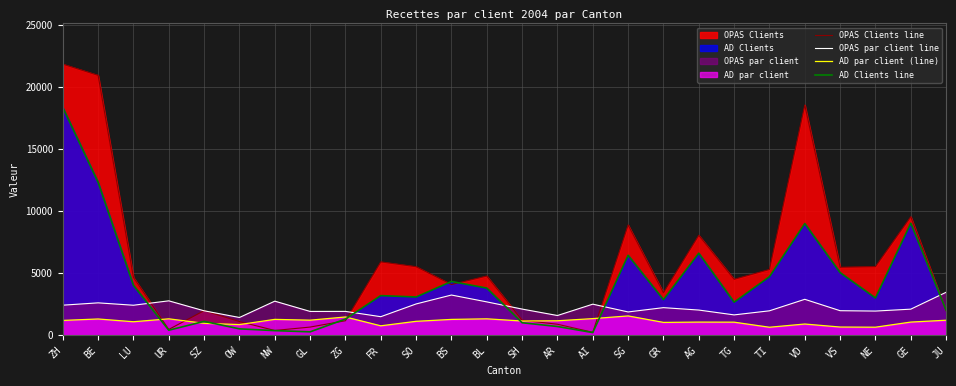

How many lines are shown in the chart?

4